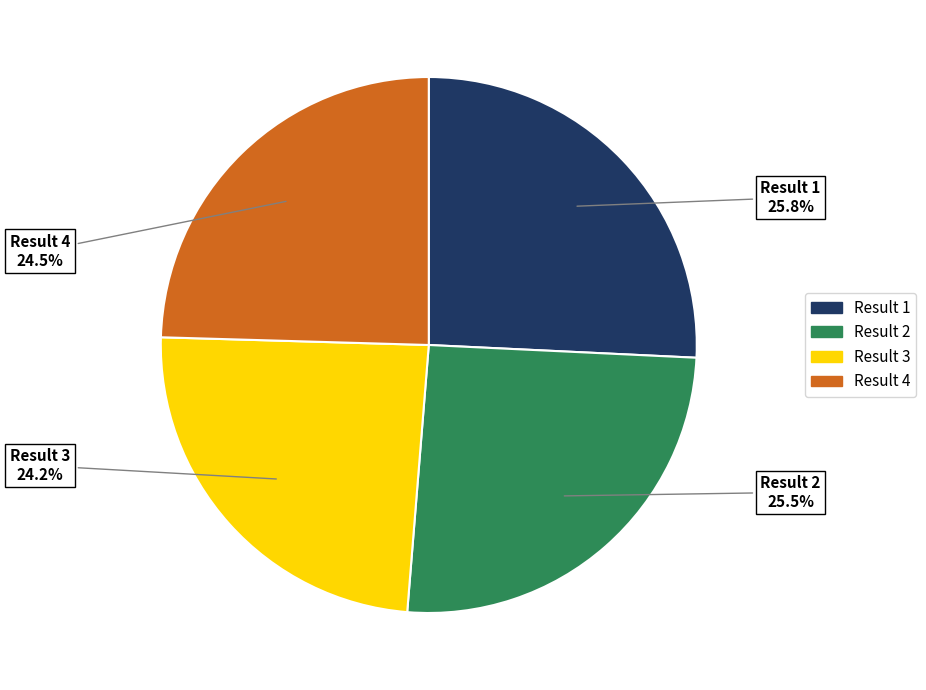

Between Result 1 and Result 3, which is larger?

Result 1